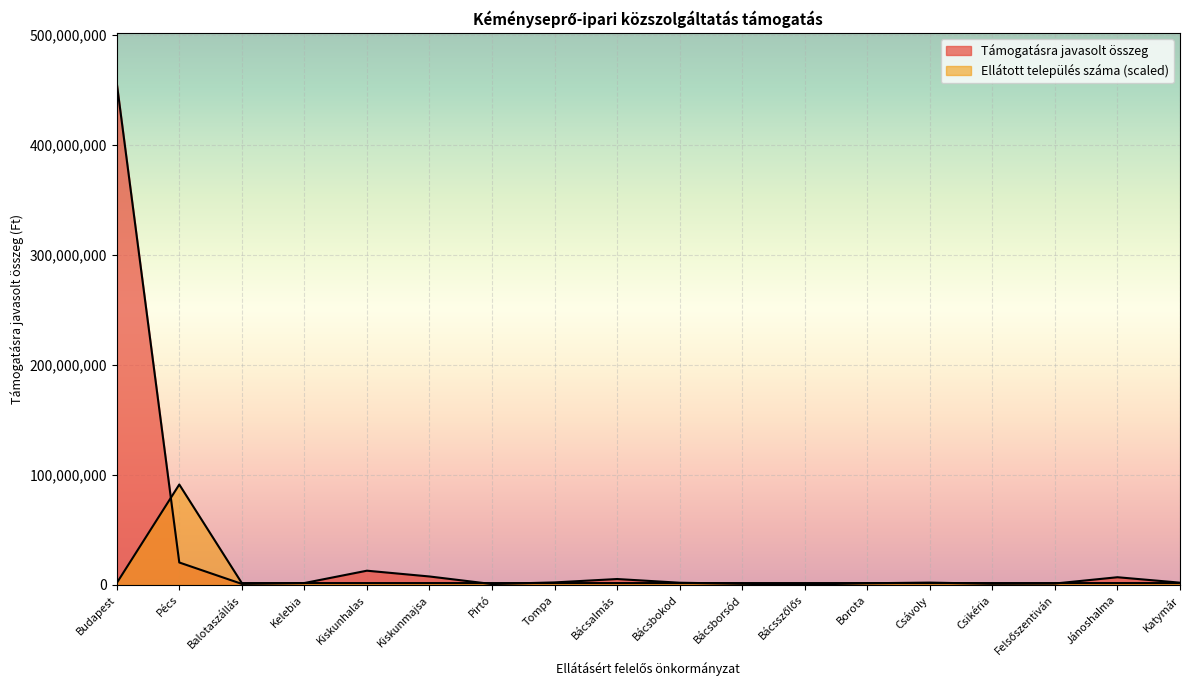

Is the value of Támogatásra javasolt összeg at Borota greater than the value of ellátott település száma at Kelebia?

No